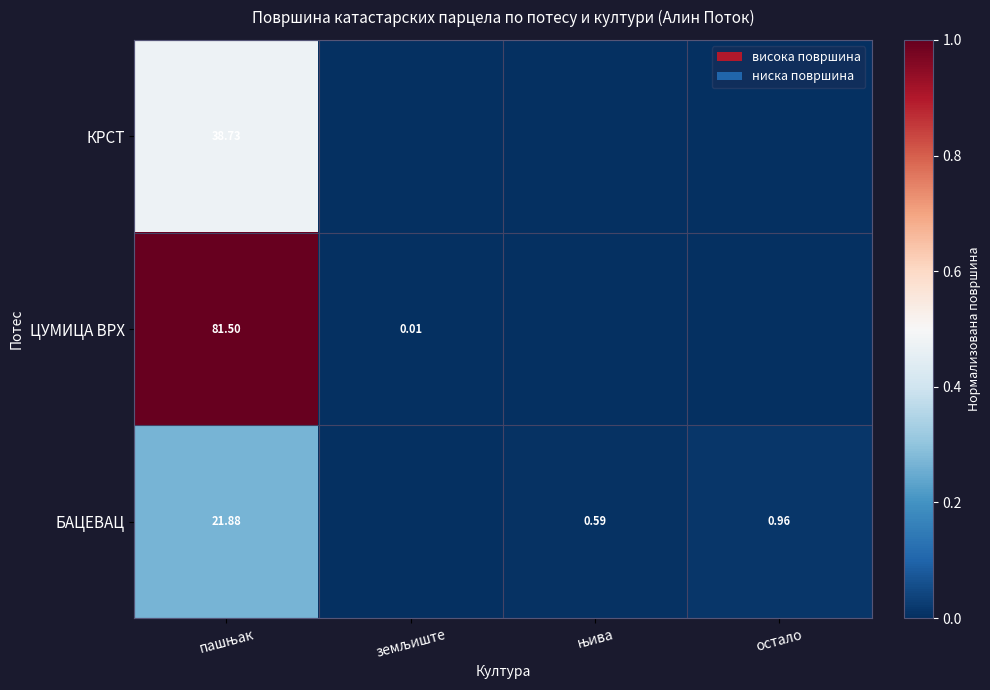

Which category has the highest value across all series?

пашњак